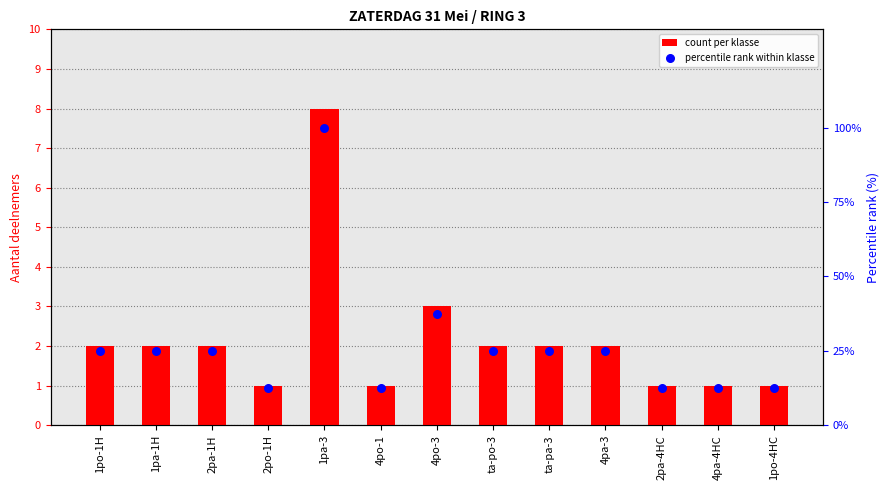

What is the total value across all series at 1pa-1H?

27.0